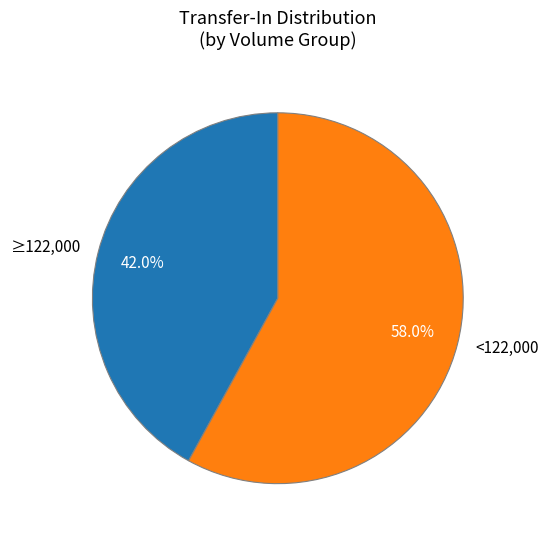

Is the sum of <122,000 and ≥122,000 greater than half?

Yes